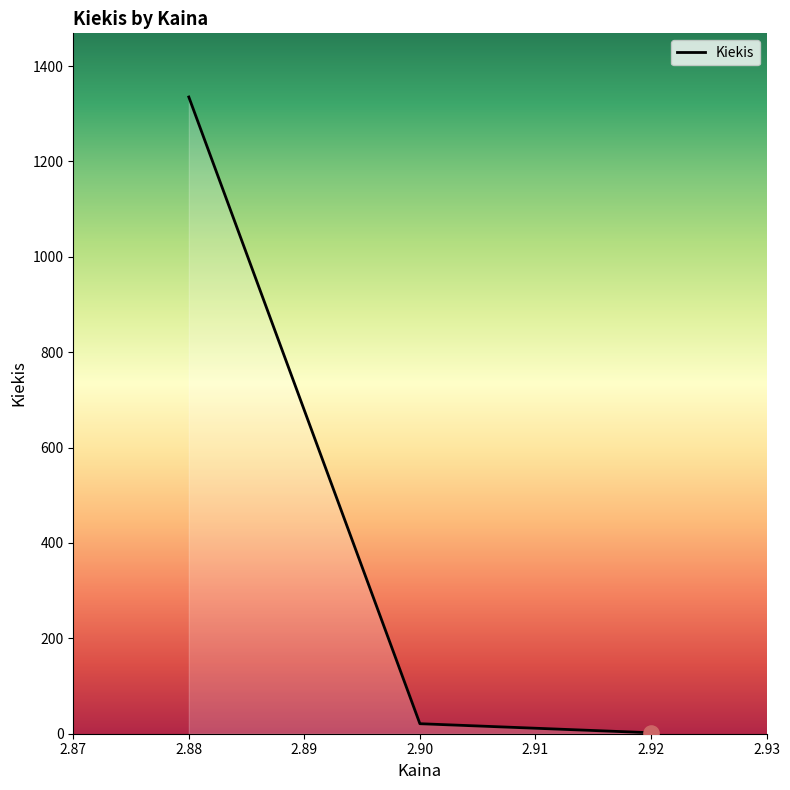

What is the average value?

453